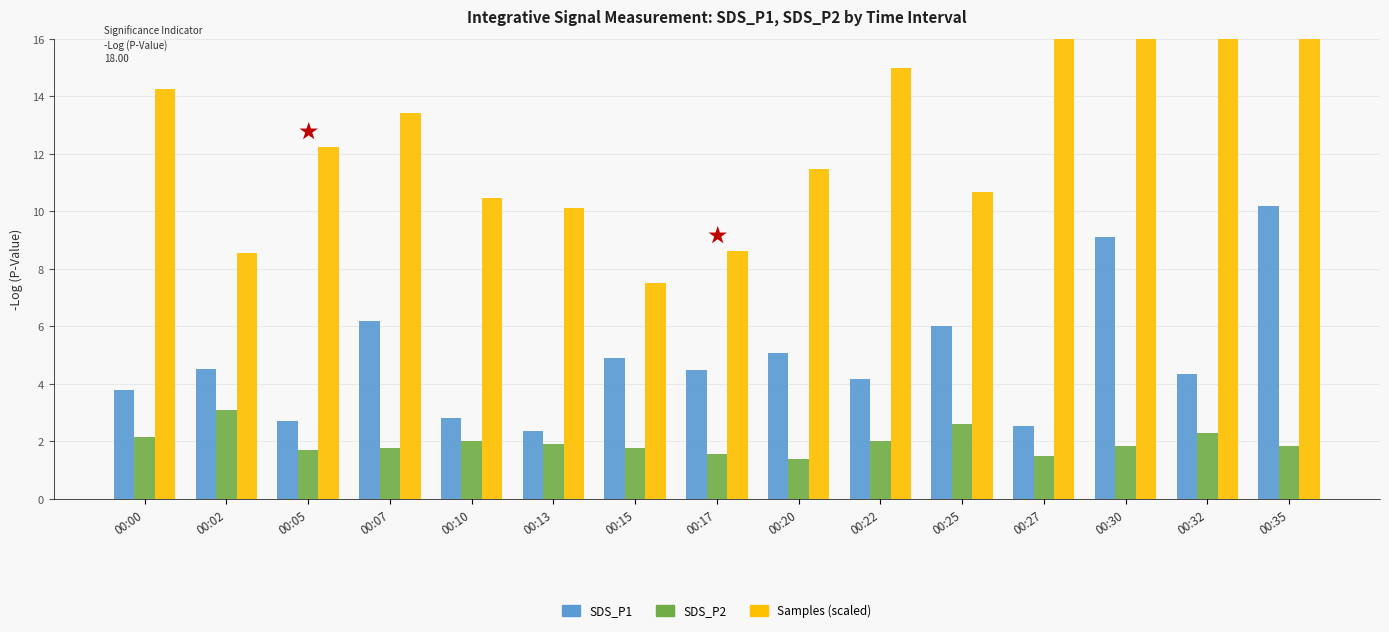

Rank the categories by SDS_P2 value from lowest to highest.

00:20, 00:27, 00:17, 00:05, 00:07, 00:15, 00:30, 00:35, 00:13, 00:10, 00:22, 00:00, 00:32, 00:25, 00:02